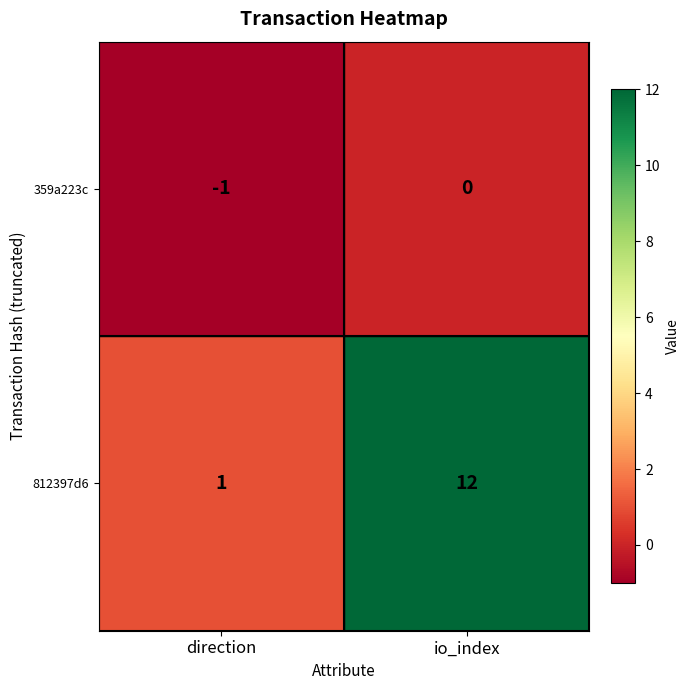

List the series in order of their peak value, lowest first.

359a223c, 812397d6